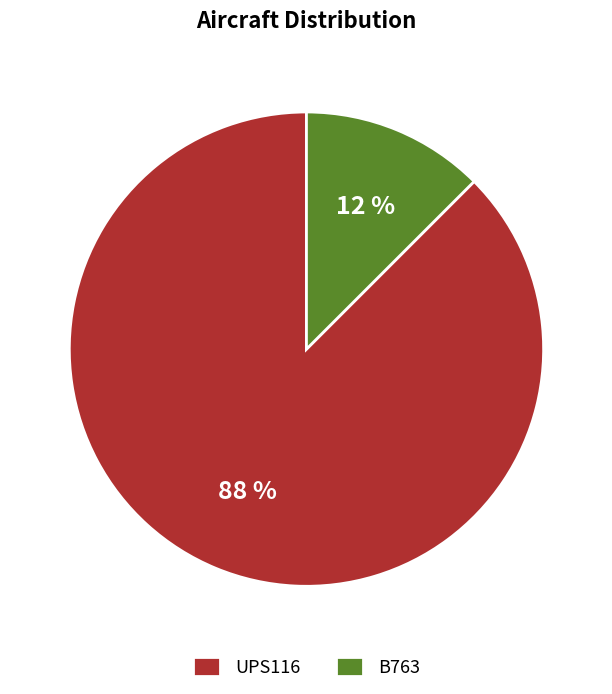

Is it true that UPS116 is 88% of the pie?

True